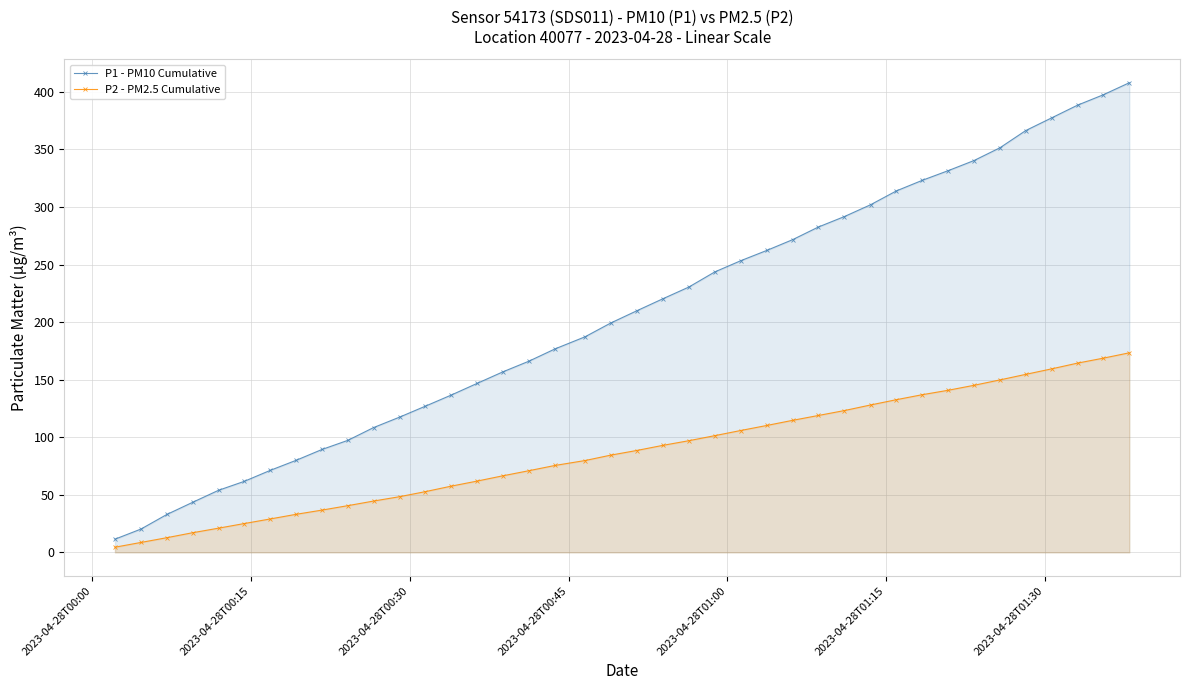

What is the difference between the second highest and minimum values in the P1 - PM10 Cumulative series?

386.0